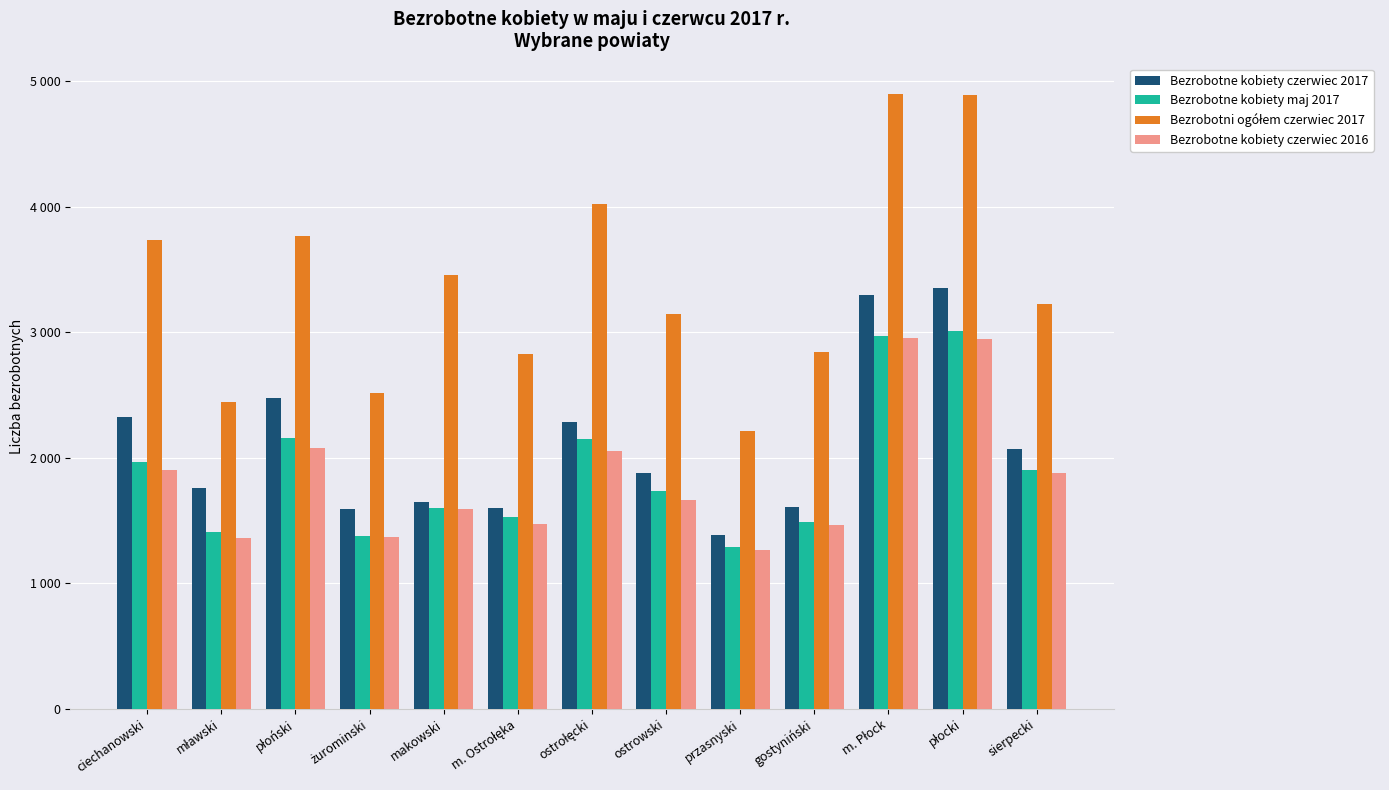

True or false: Bezrobotne kobiety czerwiec 2016 has a value of 1058 at makowski.

False